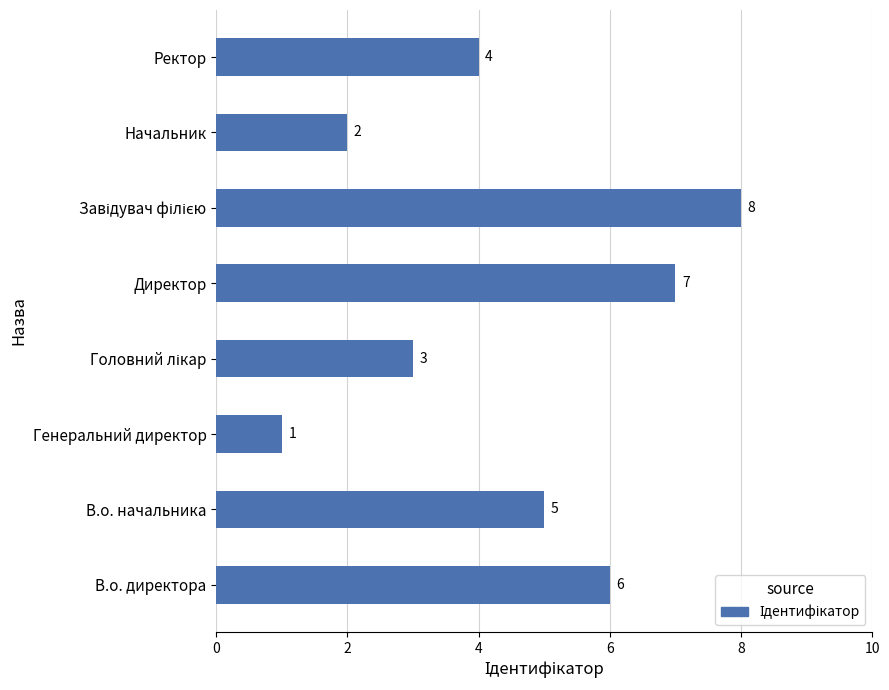

Which category has the lowest value across all series?

Генеральний директор